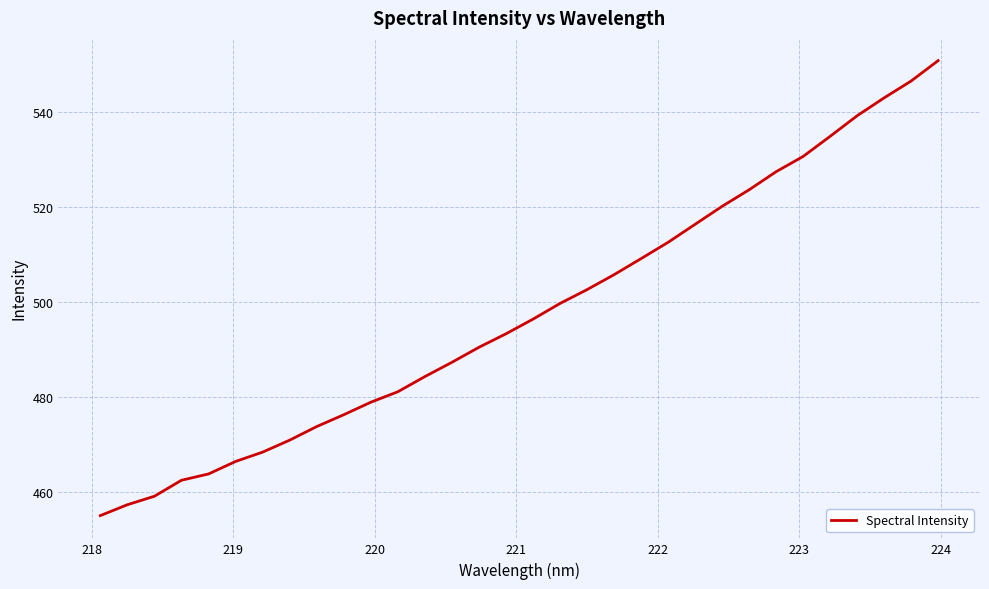

What is the maximum value shown in the chart?

550.8